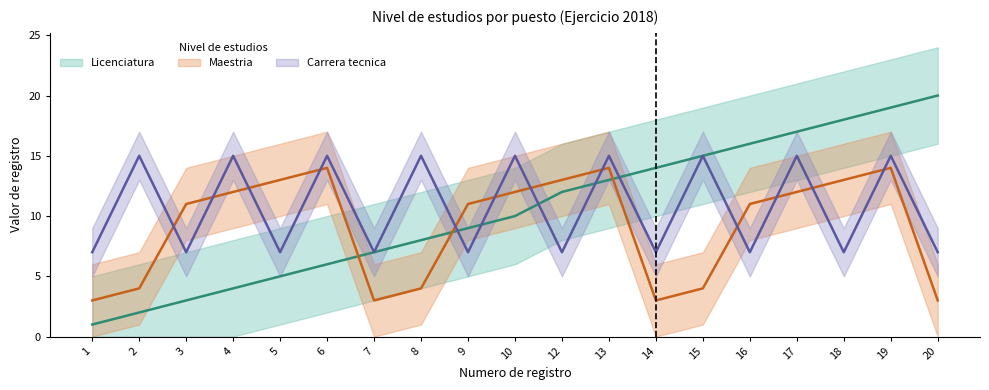

True or false: Licenciatura has more than 2 points higher than both neighbors.

False